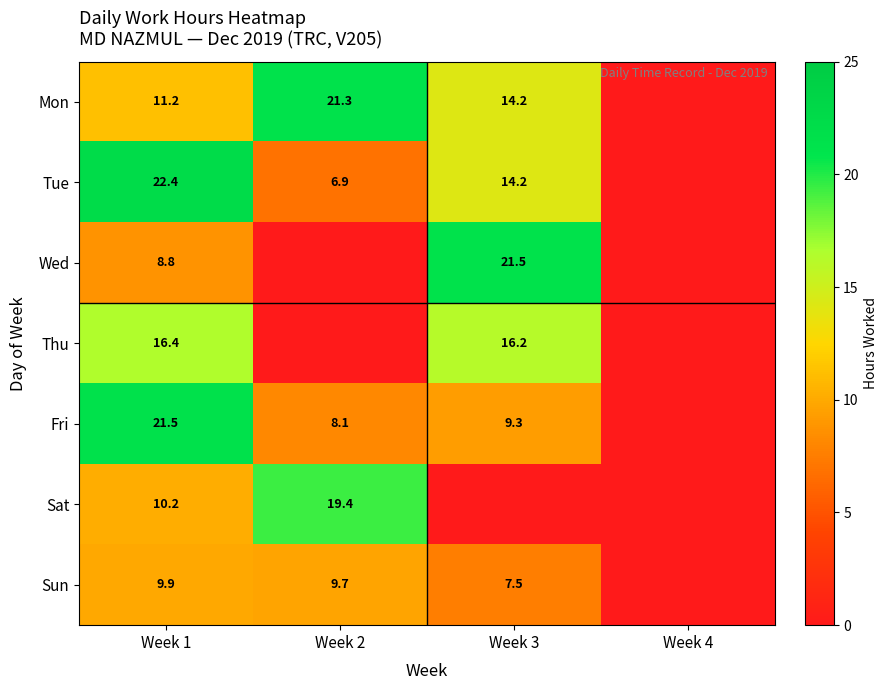

Is the value of Wed at Week 1 greater than the value of Tue at Week 1?

No